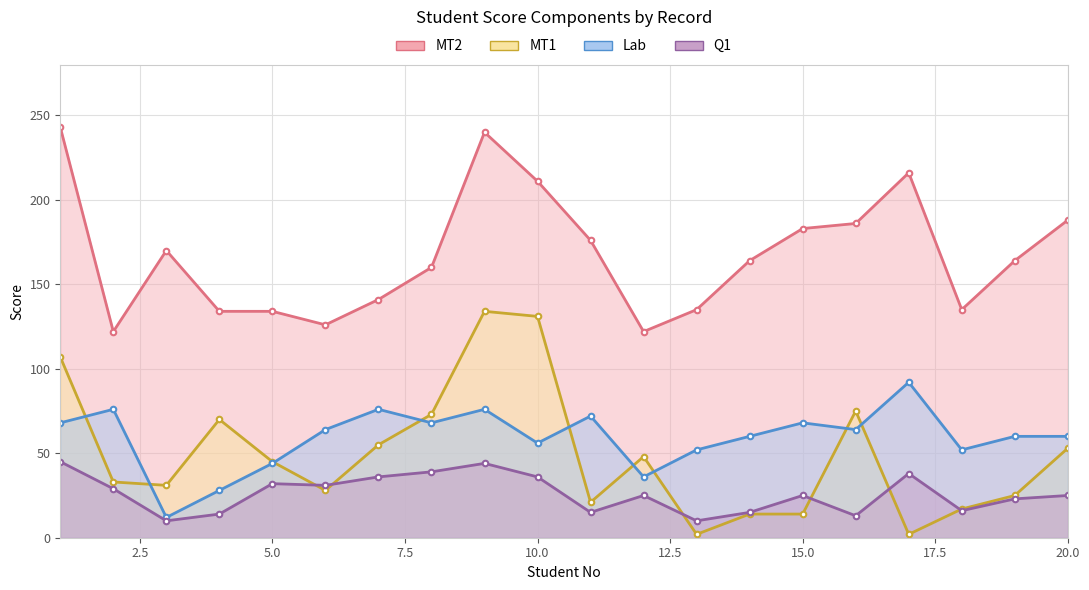

Read the MT2 value at 12.5.

126